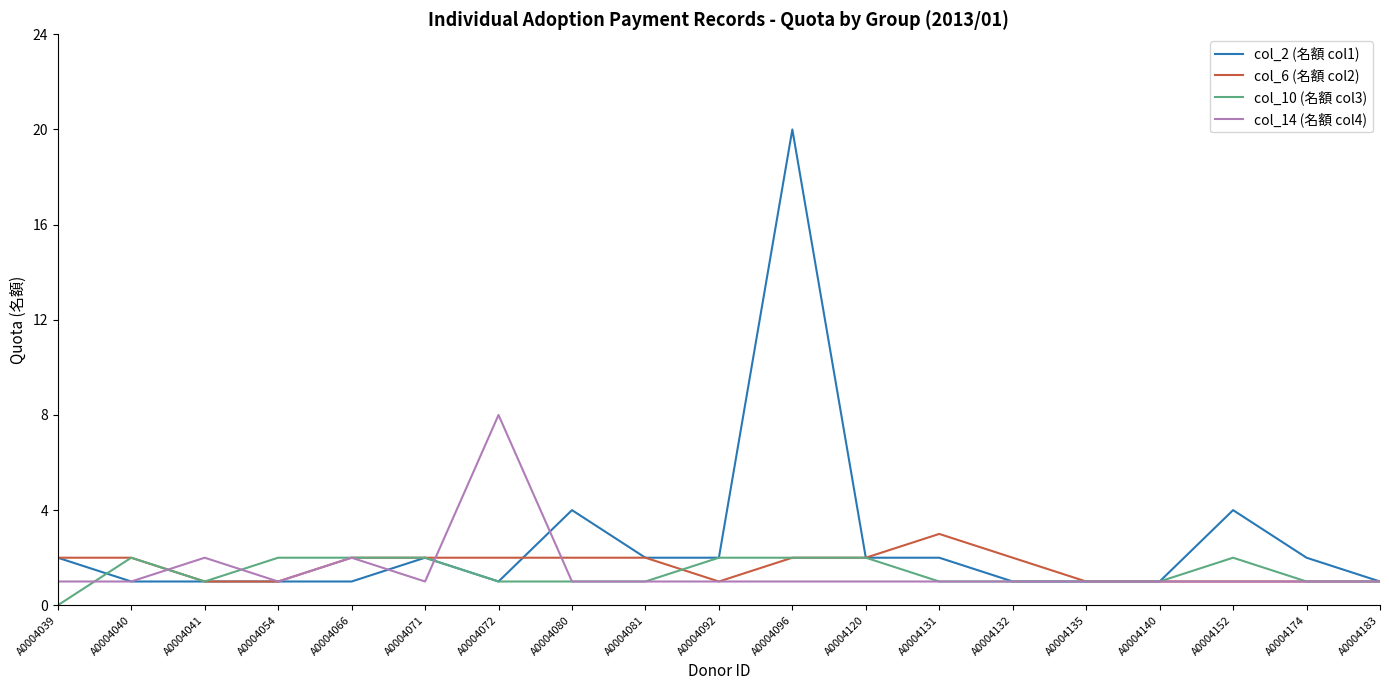

Which series has the largest total across all categories?

col_2 (名額 col1)